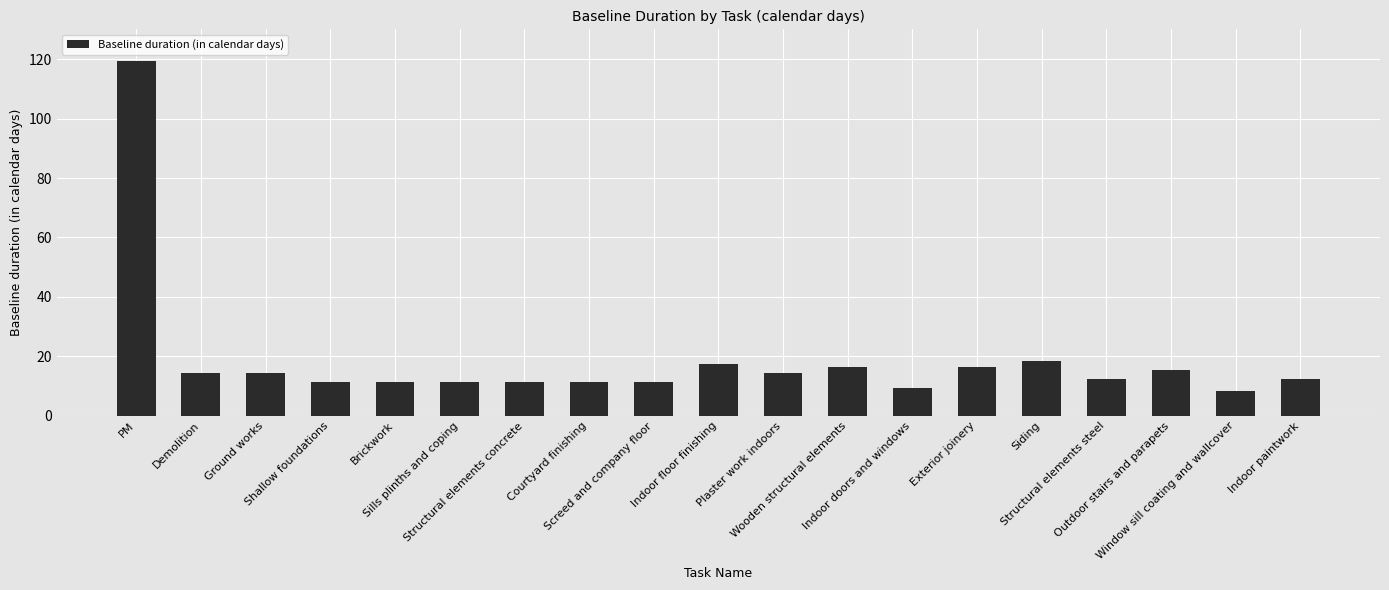

Where does the data first go above 12?

PM